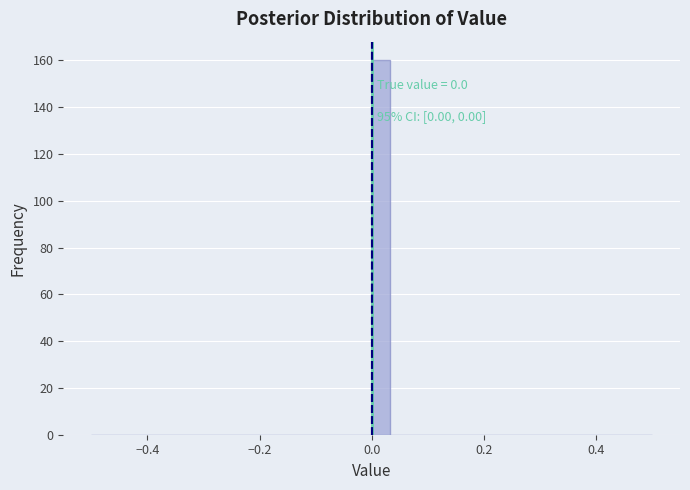

Read against the x-axis, roughly where is the centre of the tallest bar?

0.02